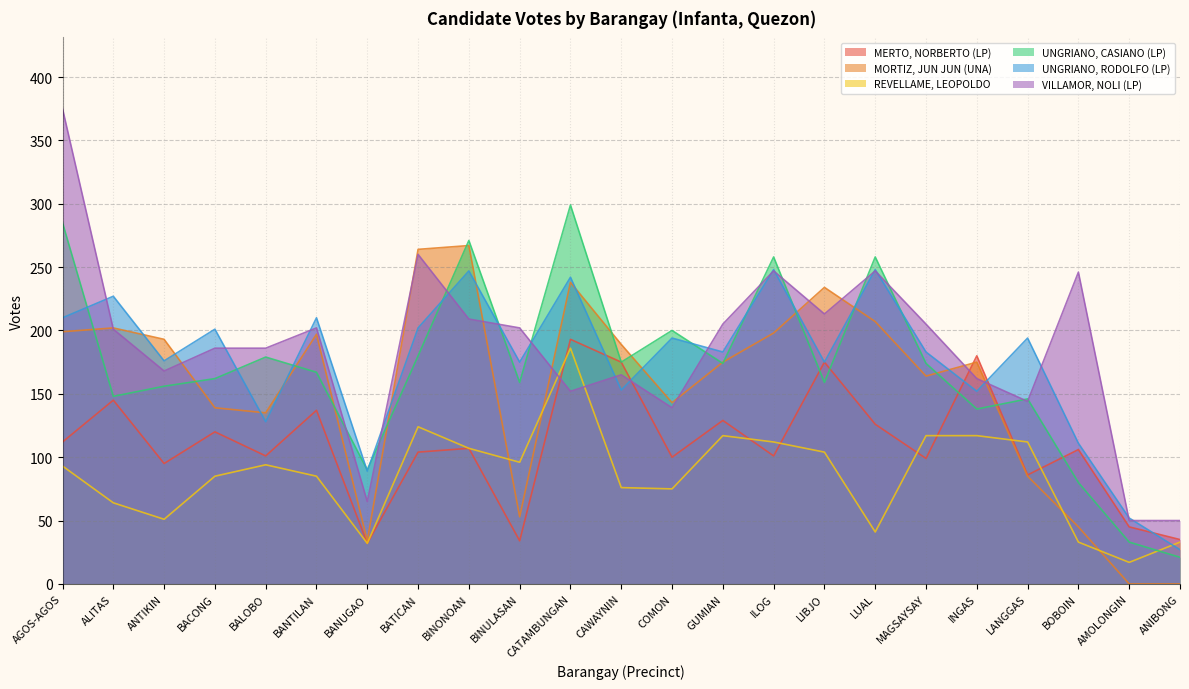

At which label does VILLAMOR, NOLI (LP) reach its peak?

AGOS-AGOS